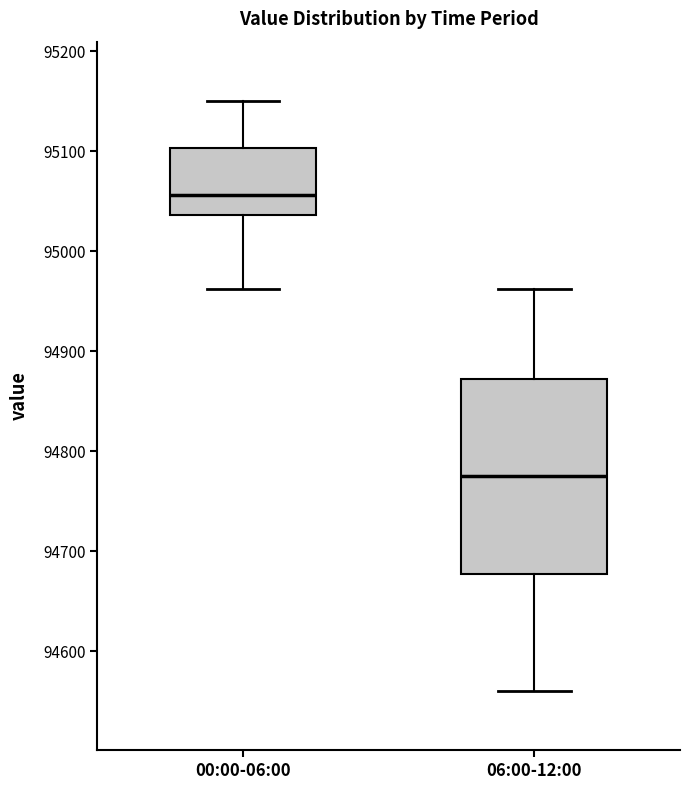

Reading left to right, transcribe this box plot: for each box, give where its median line is, the range the box spans, and where its two whiskers end, as read against the y-axis. The values are not printed on the chart, so give them approximately, as read against the axis.

00:00-06:00: median 95060, box 95040 to 95100, whiskers 94960 to 95150
06:00-12:00: median 94780, box 94680 to 94870, whiskers 94560 to 94960